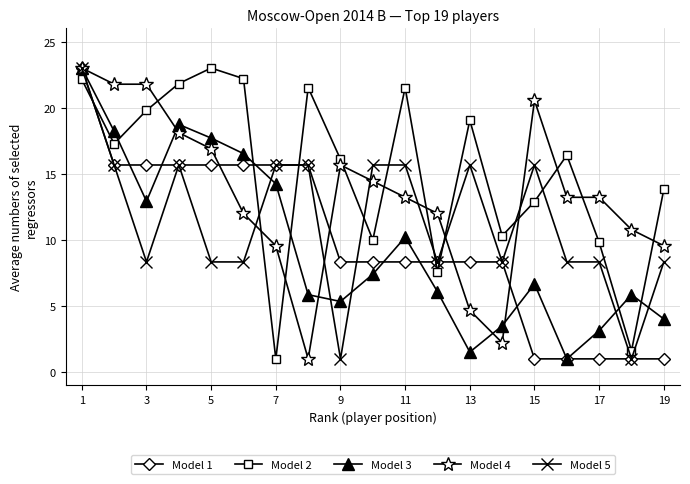

How many values in the Model 4 series are below 13?

8